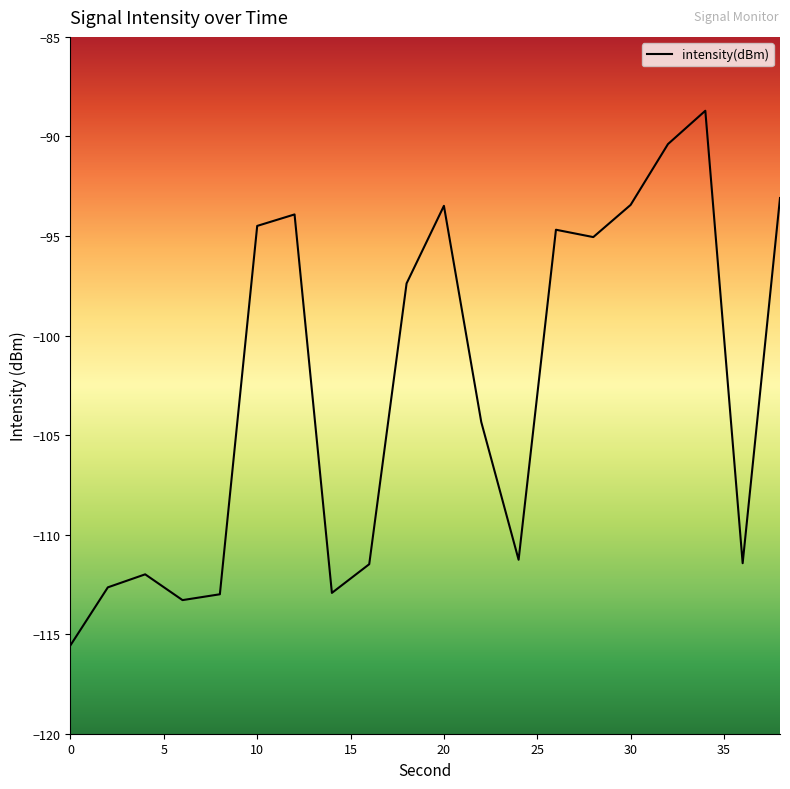

What is the difference between the maximum and minimum values?

26.8